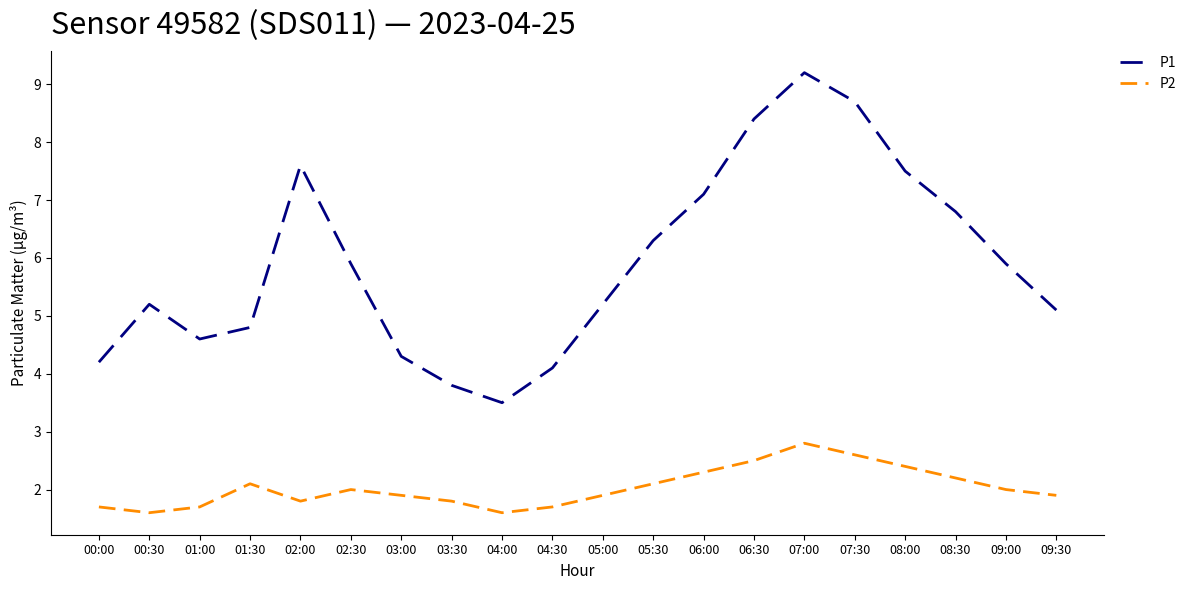

What are all the series names shown in the legend?

P1, P2